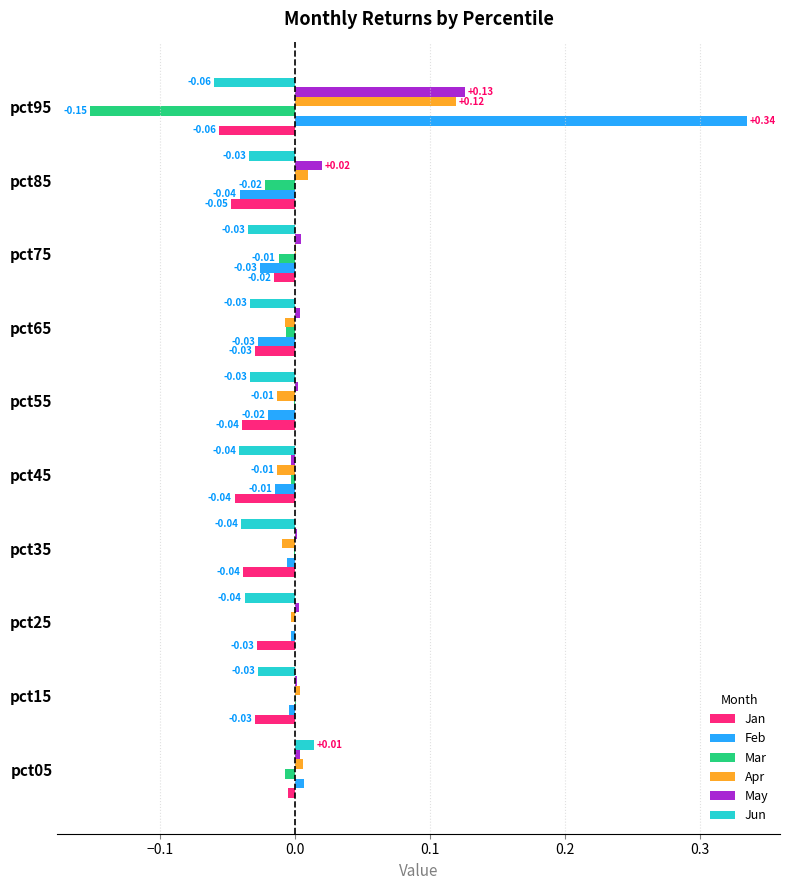

What are all the series names shown in the legend?

Jan, Feb, Mar, Apr, May, Jun